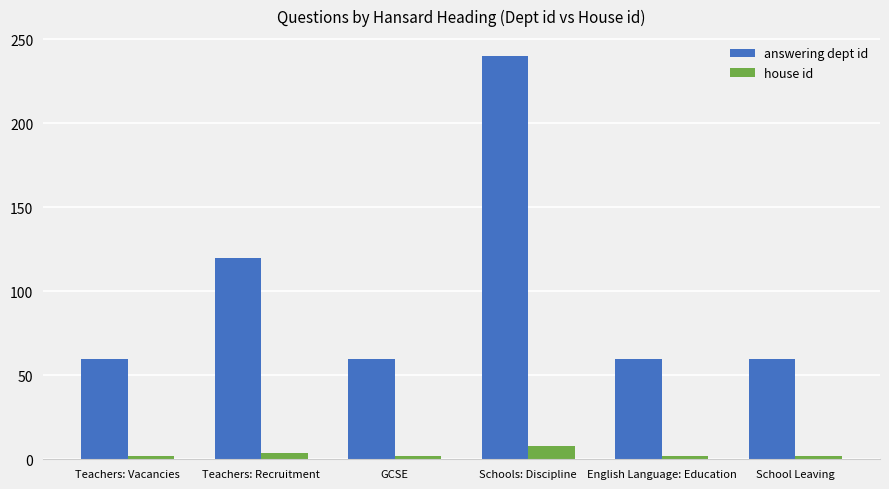

Rank the series by their average value, from lowest to highest.

house id, answering dept id